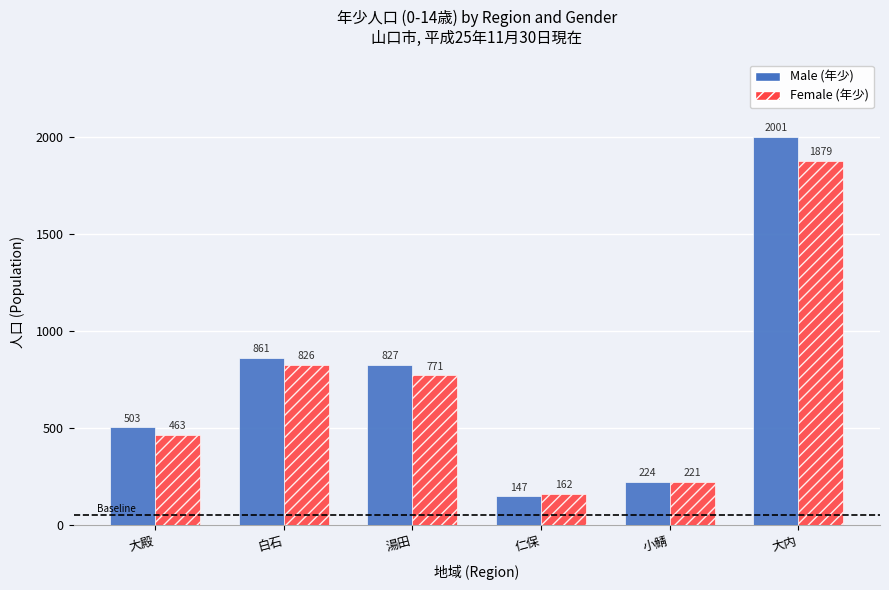

At which label is Male (年少) closest to 1074?

白石